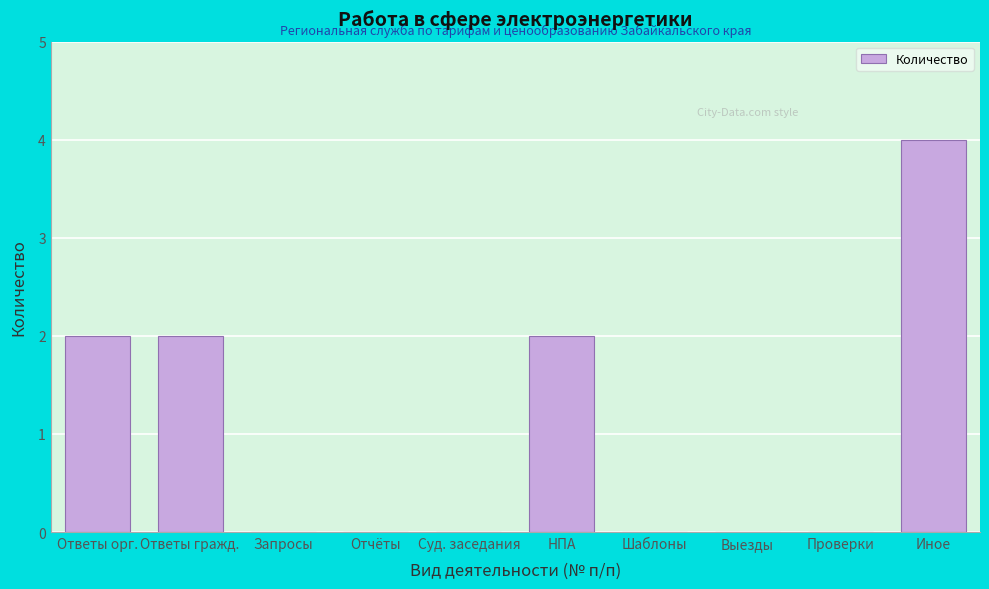

Reading left to right, extract all data points from this chart.

Ответы орг.=2	Ответы гражд.=2	Запросы=0	Отчёты=0	Суд. заседания=0	НПА=2	Шаблоны=0	Выезды=0	Проверки=0	Иное=4